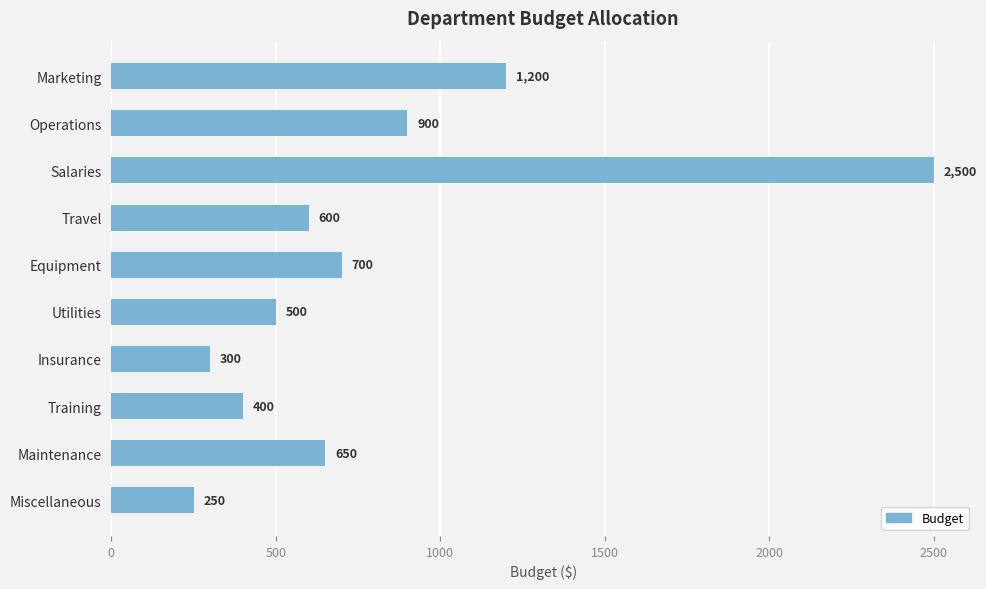

What is the minimum value shown in the chart?

250